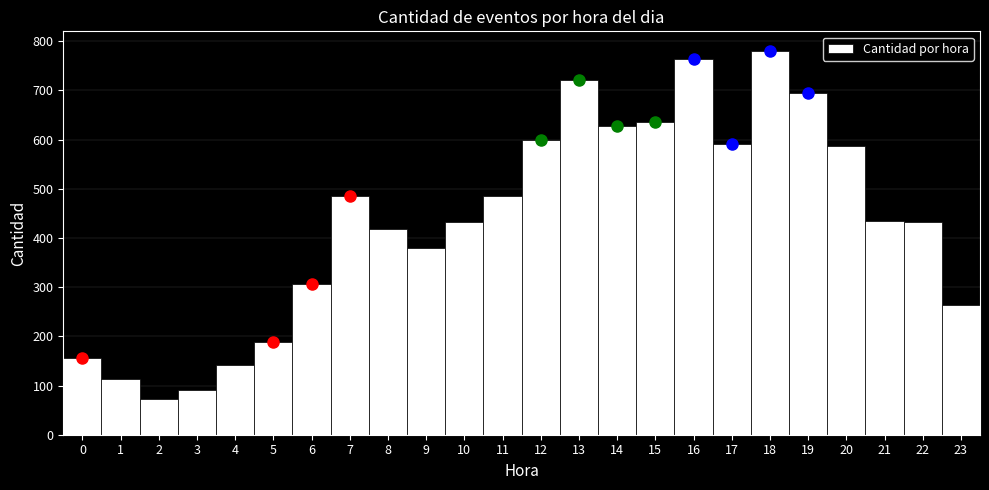

Reading left to right, list every bar in this chart as the range it spans on the x-axis followed by its height. The values are not printed on the chart, so give them approximately, as read against the axis.

-0.5 to 0.5: 160
0.5 to 1.5: 110
1.5 to 2.5: 70
2.5 to 3.5: 90
3.5 to 4.5: 140
4.5 to 5.5: 190
5.5 to 6.5: 310
6.5 to 7.5: 490
7.5 to 8.5: 420
8.5 to 9.5: 380
9.5 to 10.5: 430
10.5 to 11.5: 490
11.5 to 12.5: 600
12.5 to 13.5: 720
13.5 to 14.5: 630
14.5 to 15.5: 640
15.5 to 16.5: 760
16.5 to 17.5: 590
17.5 to 18.5: 780
18.5 to 19.5: 700
19.5 to 20.5: 590
20.5 to 21.5: 430
21.5 to 22.5: 430
22.5 to 23.5: 260